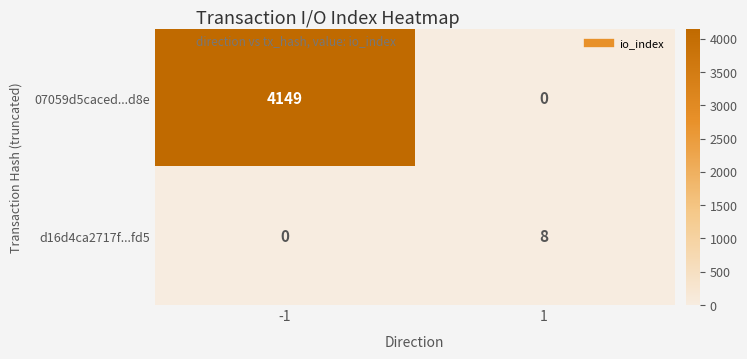

Rank the series by their average value, from lowest to highest.

d16d4ca2717f...fd5, 07059d5caced...d8e